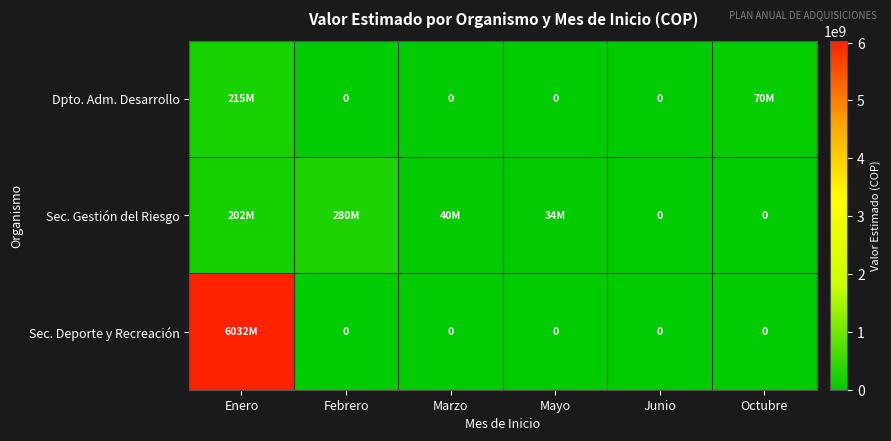

Count the number of categories in the chart.

6